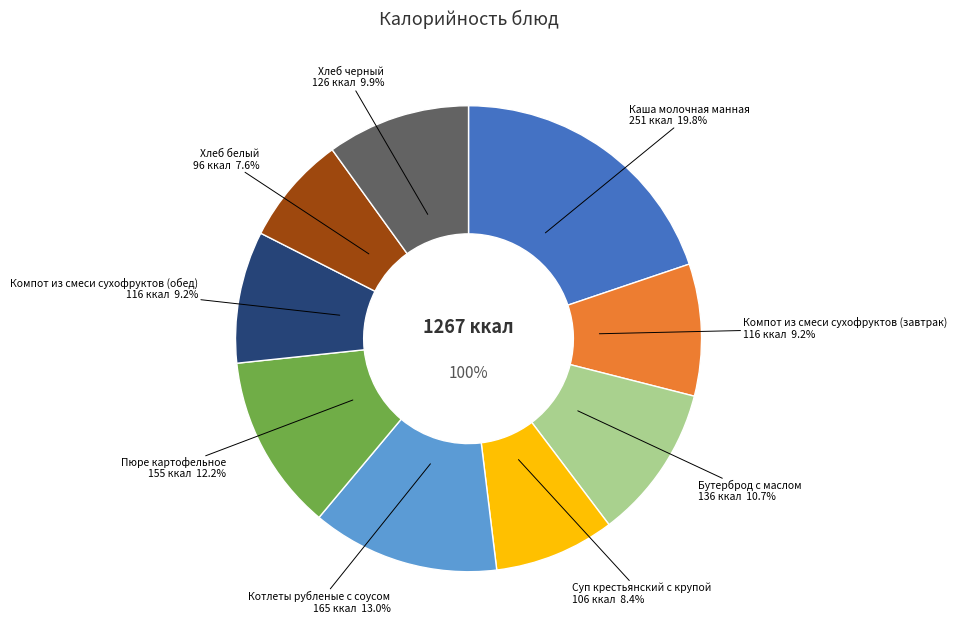

Is it true that Каша молочная манная is 20% of the pie?

True